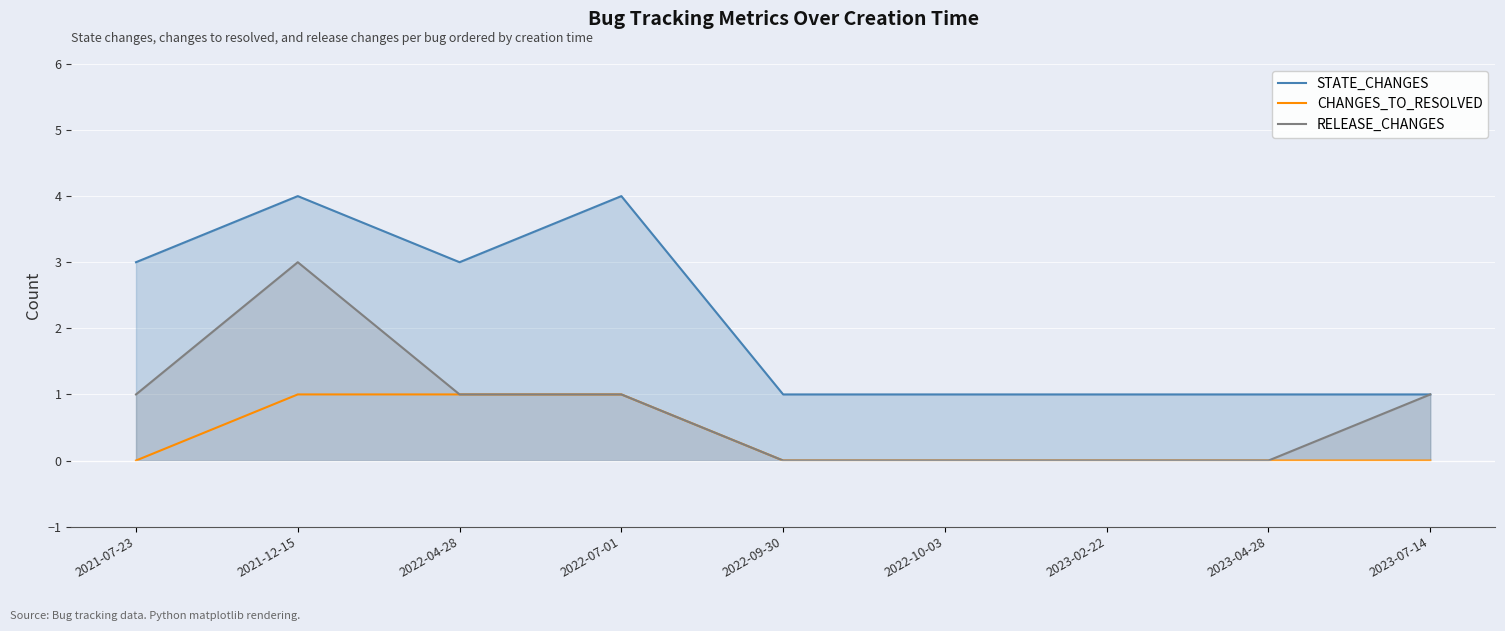

What is the value of the CHANGES_TO_RESOLVED point at the 4th from the left?

1